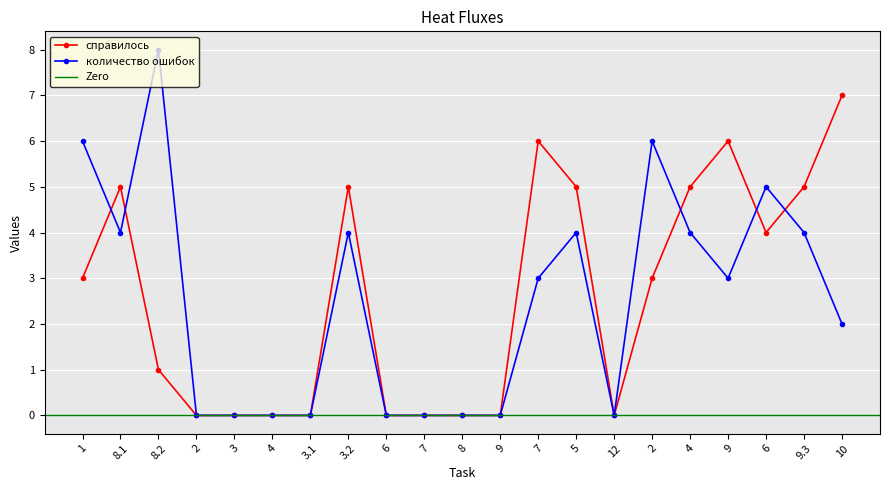

How many values in the количество ошибок series are below 3?

10